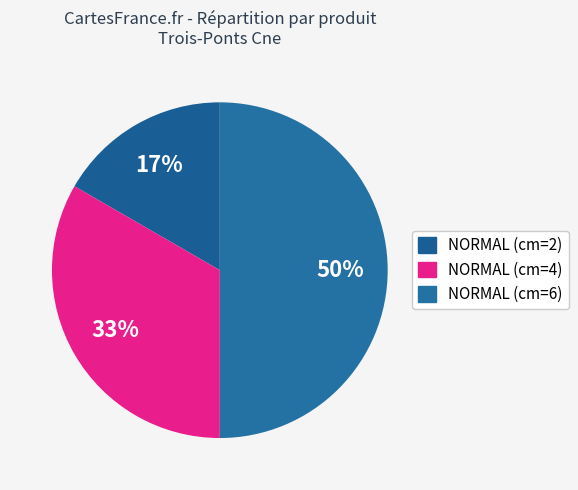

Count the number of slices in the pie.

3